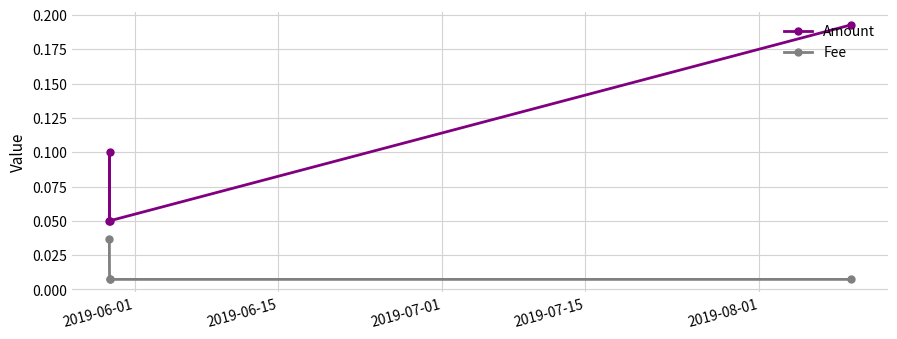

Rank the series by their maximum value, from highest to lowest.

Amount, Fee